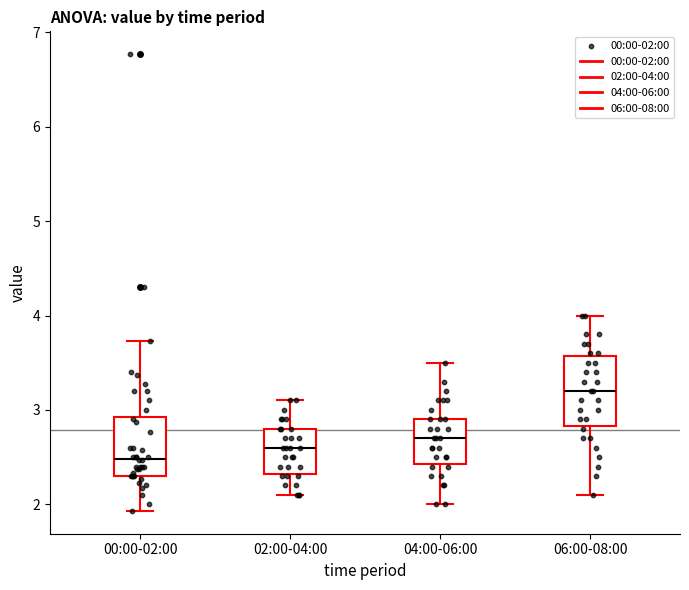

Which box is the tallest, from its lower edge to its upper edge?

06:00-08:00